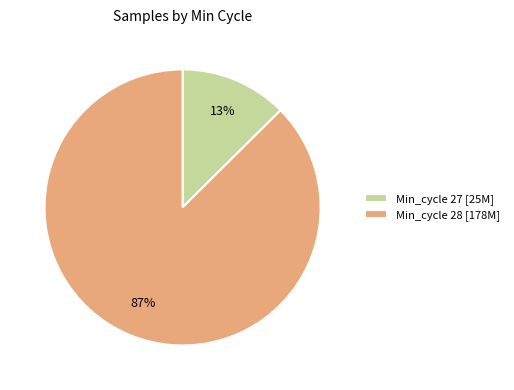

What is the smallest slice in the pie chart?

Min_cycle 27 [25M]